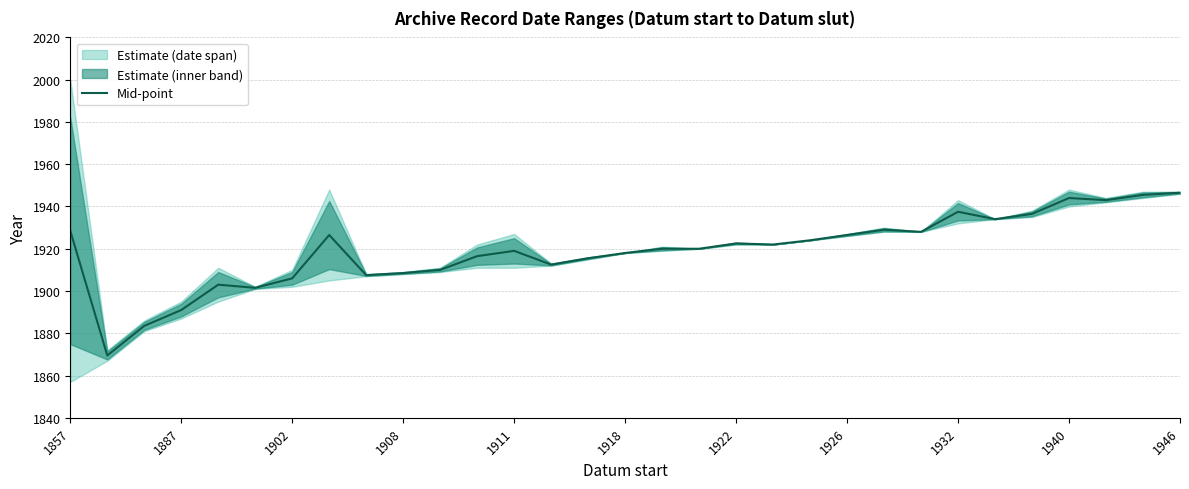

What is the lowest value of the Mid-point series?

1869.5